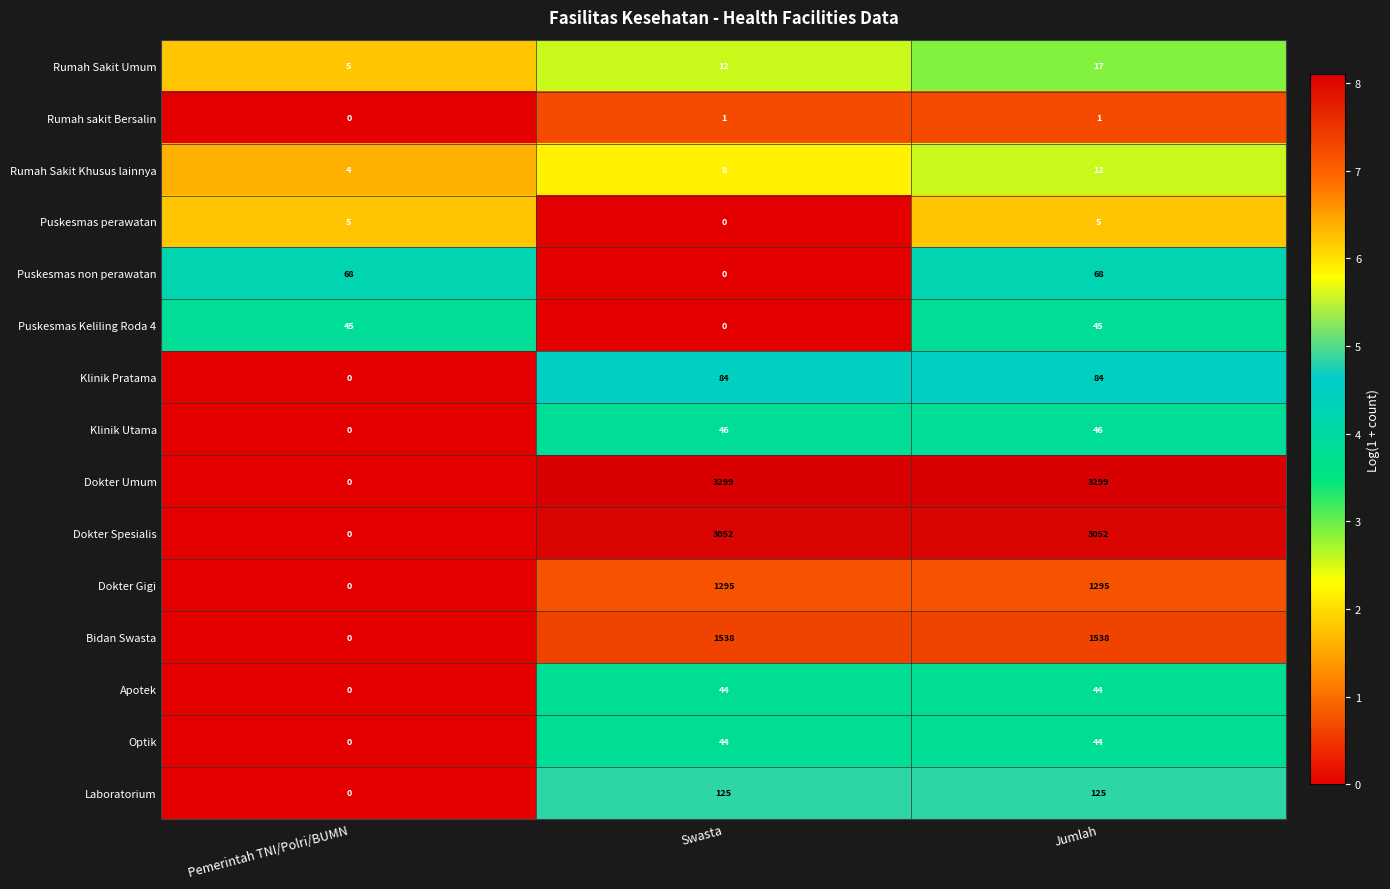

What is the highest value of the Puskesmas non perawatan series?

68